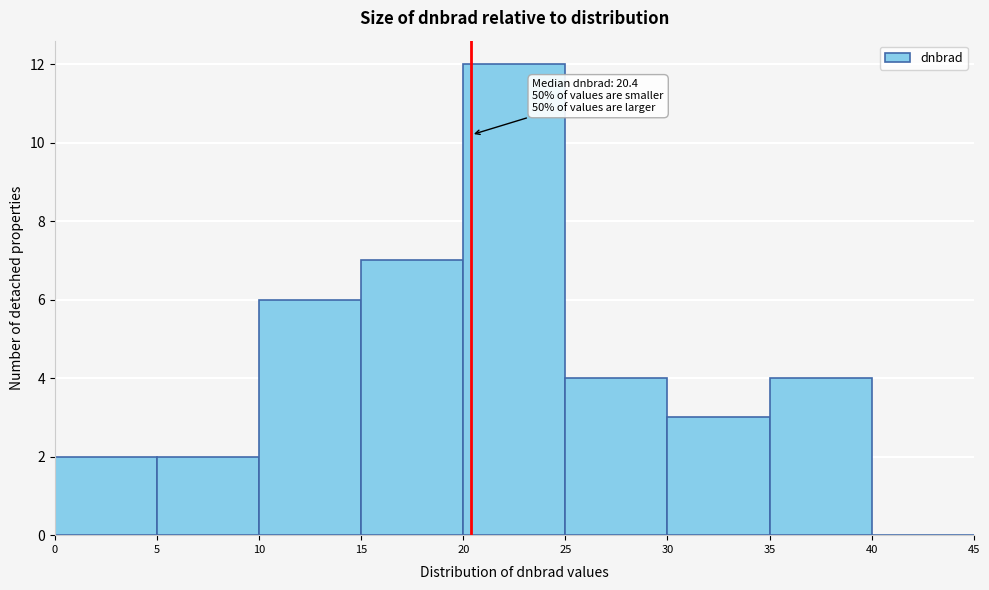

Which range on the x-axis has the tallest bar?

20 to 25